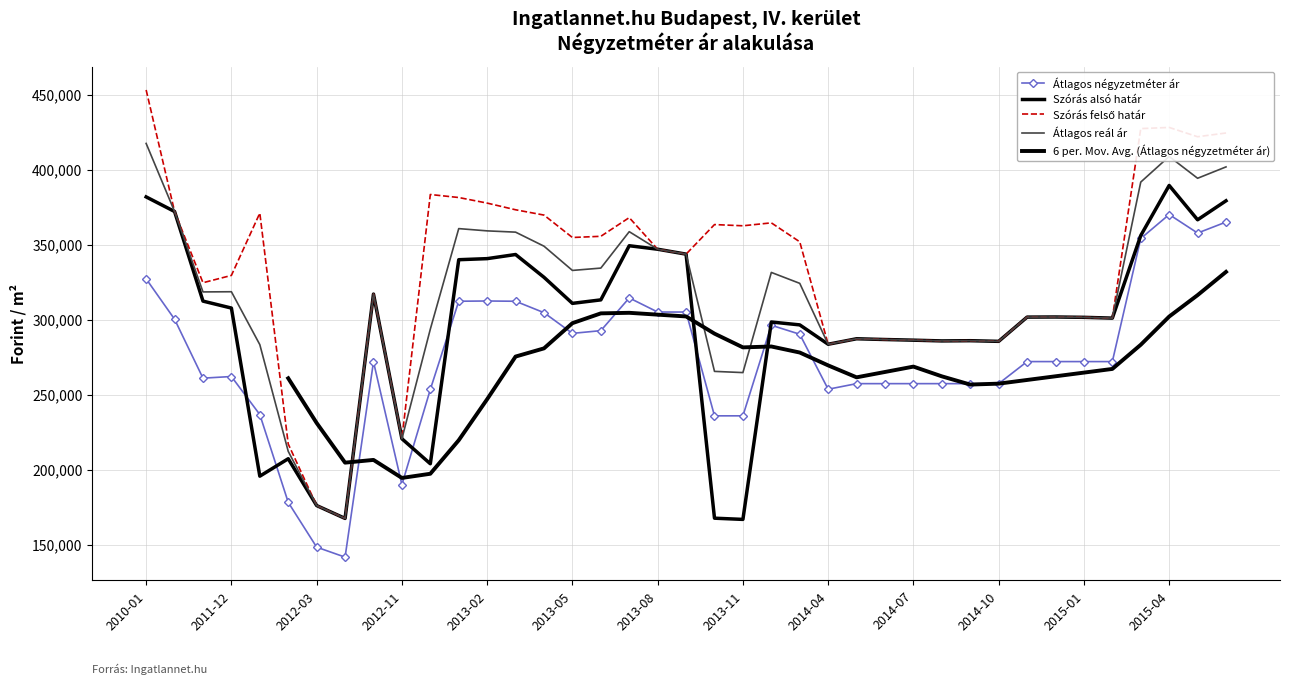

At which label is Szórás felső határ closest to 310327?

2012-09